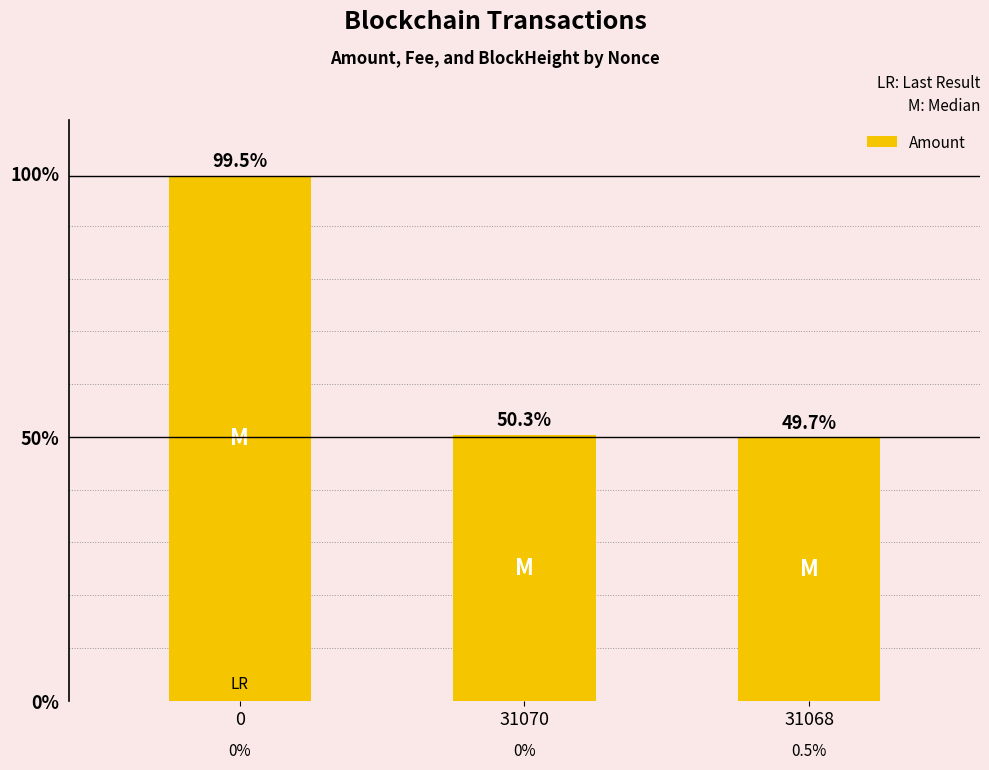

What is the difference between the maximum and minimum values?

49.8